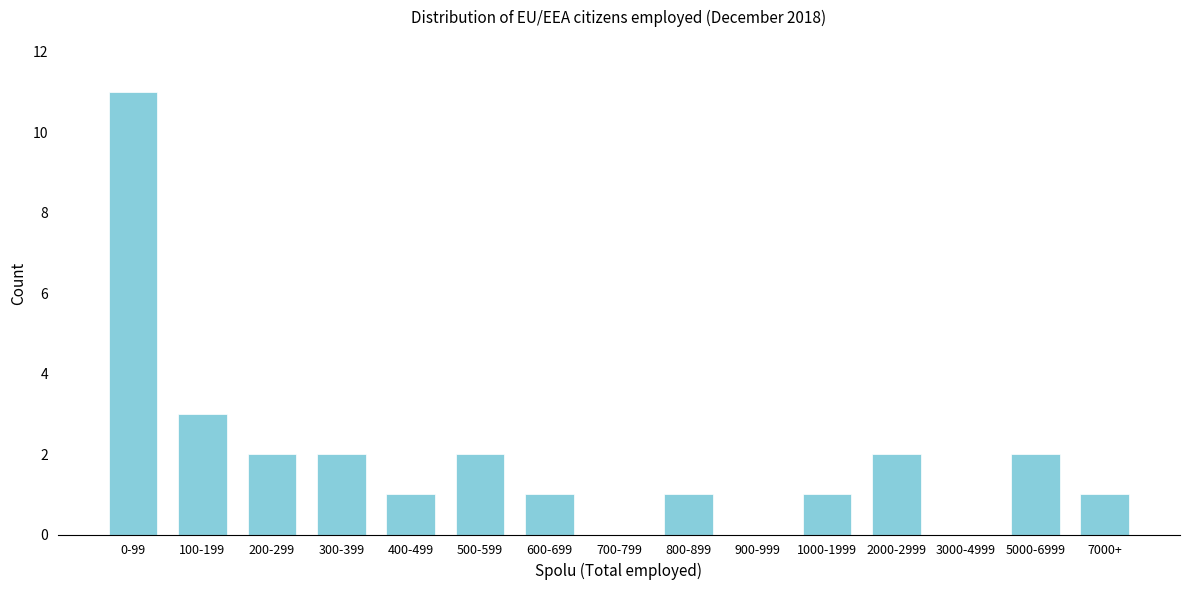

Reading left to right, what are all the values shown in this chart?

0-99=11	100-199=3	200-299=2	300-399=2	400-499=1	500-599=2	600-699=1	700-799=0	800-899=1	900-999=0	1000-1999=1	2000-2999=2	3000-4999=0	5000-6999=2	7000+=1